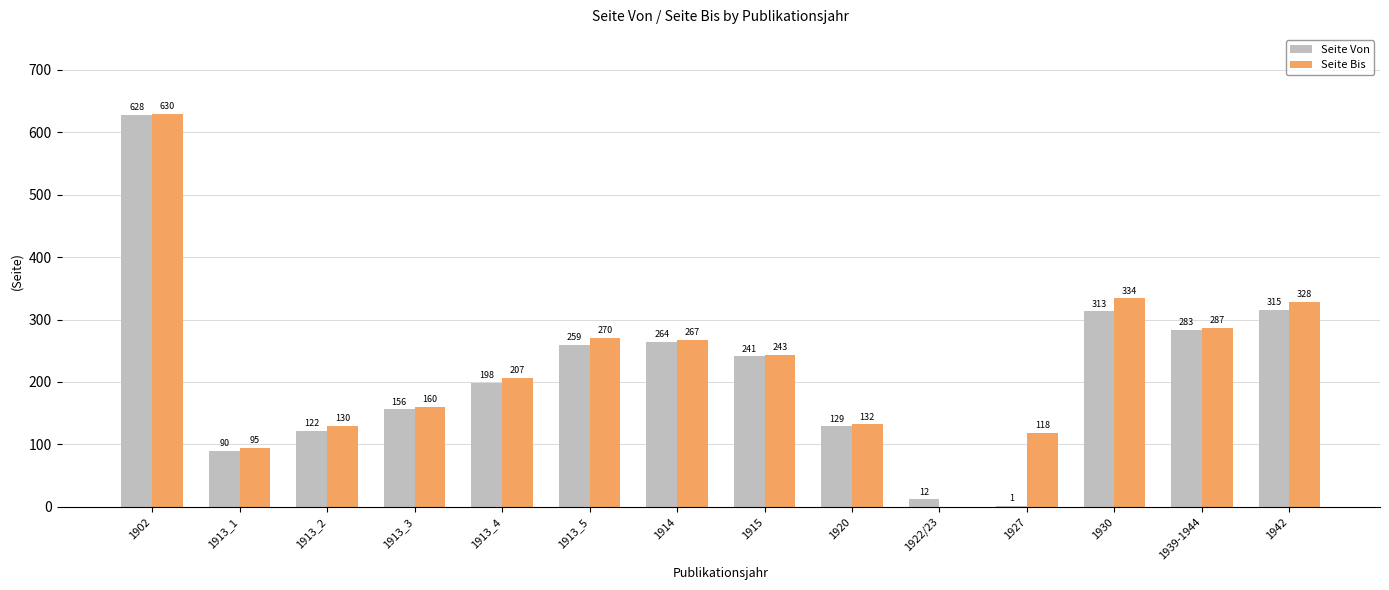

At which category is the sum across all series the highest?

1902